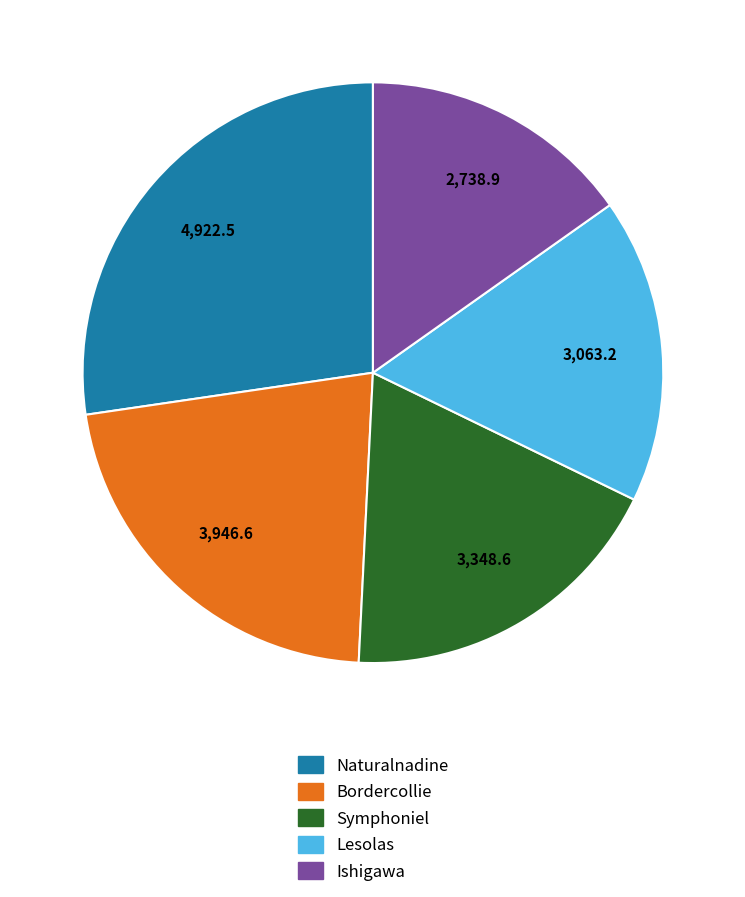

Do Symphoniel and Naturalnadine together represent more than half of the pie?

No